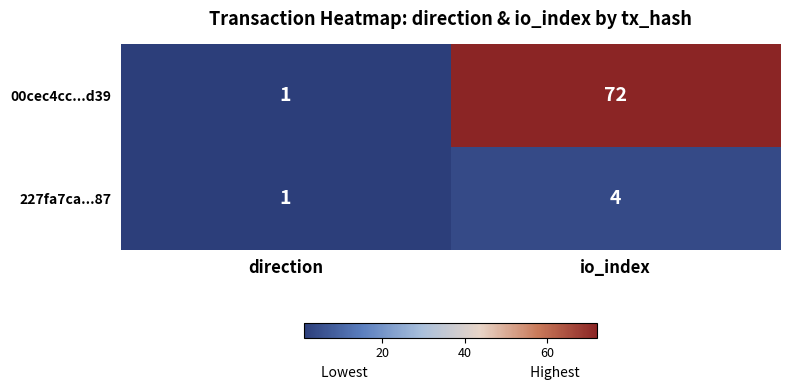

Which category has the lowest value across all series?

direction